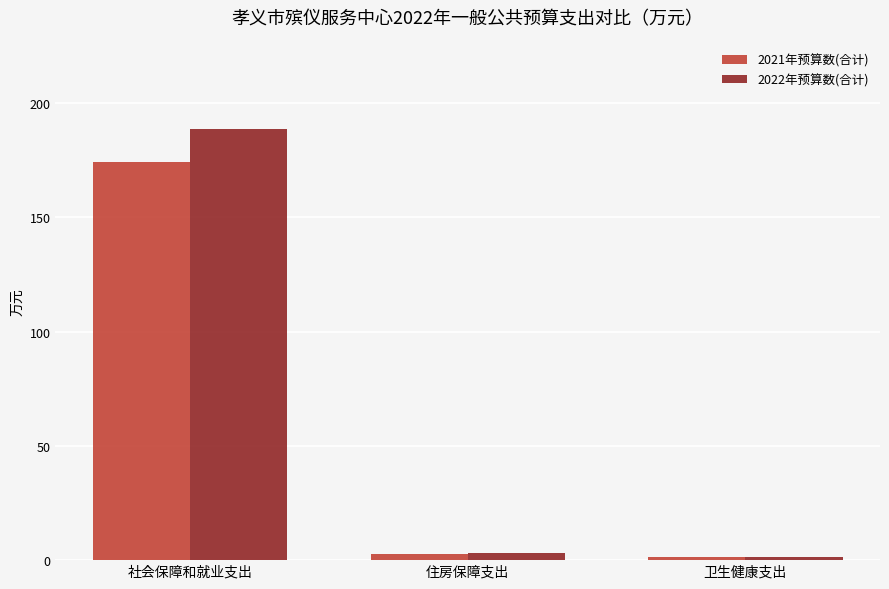

Reading left to right, transcribe all the data shown in this chart.

2021年预算数(合计): 174.1	2.5	1.3
2022年预算数(合计): 188.7	3.2	1.4